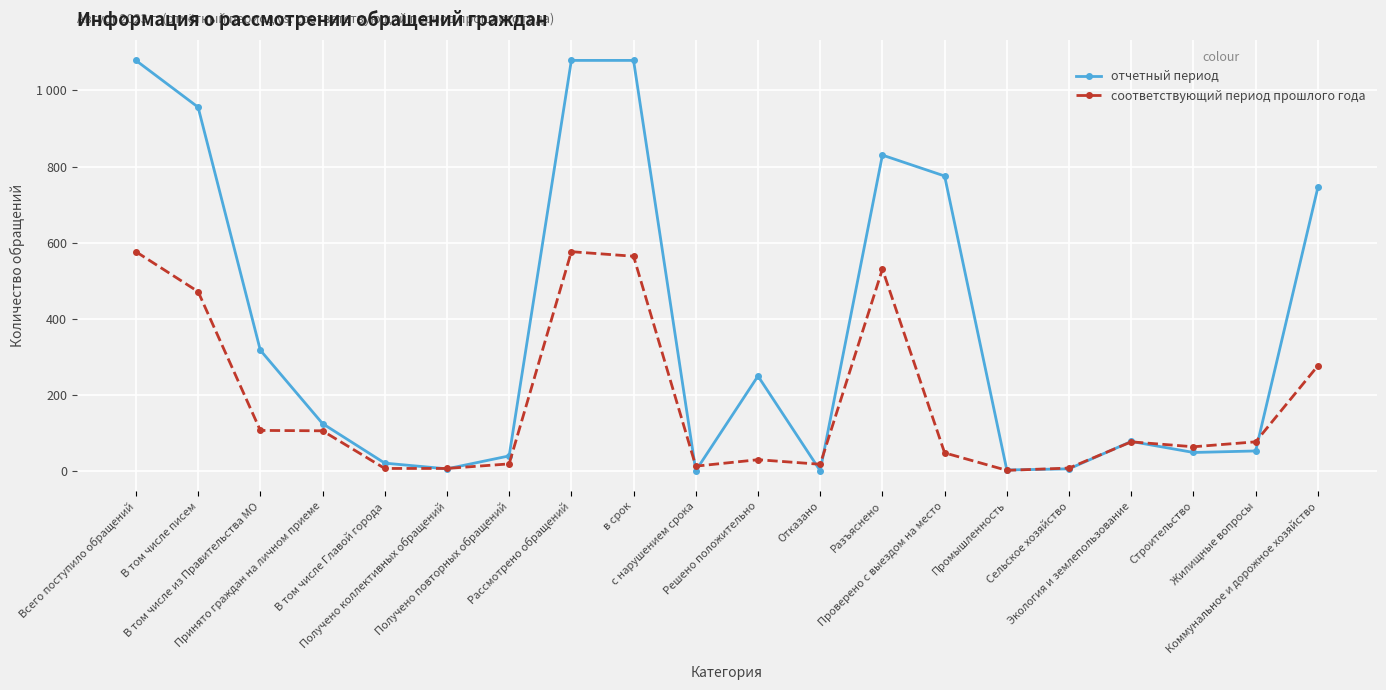

What are all the series names shown in the legend?

отчетный период, соответствующий период прошлого года